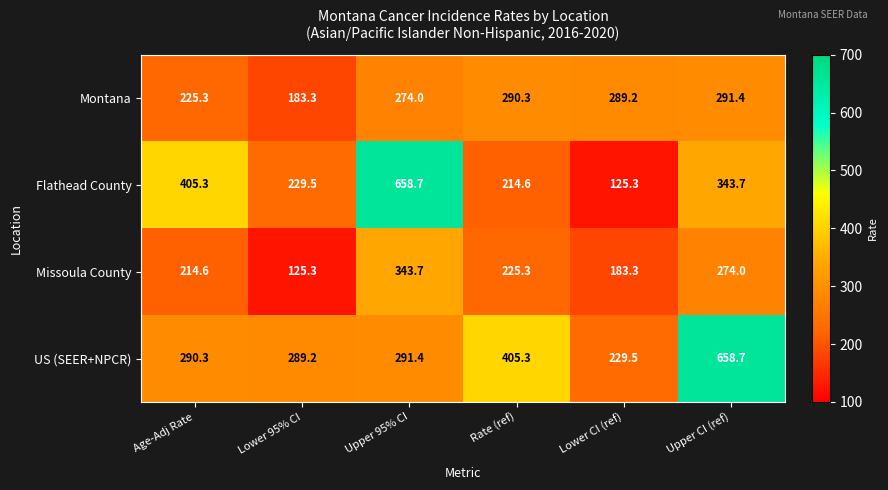

At how many categories does at least one series exceed 245?

6